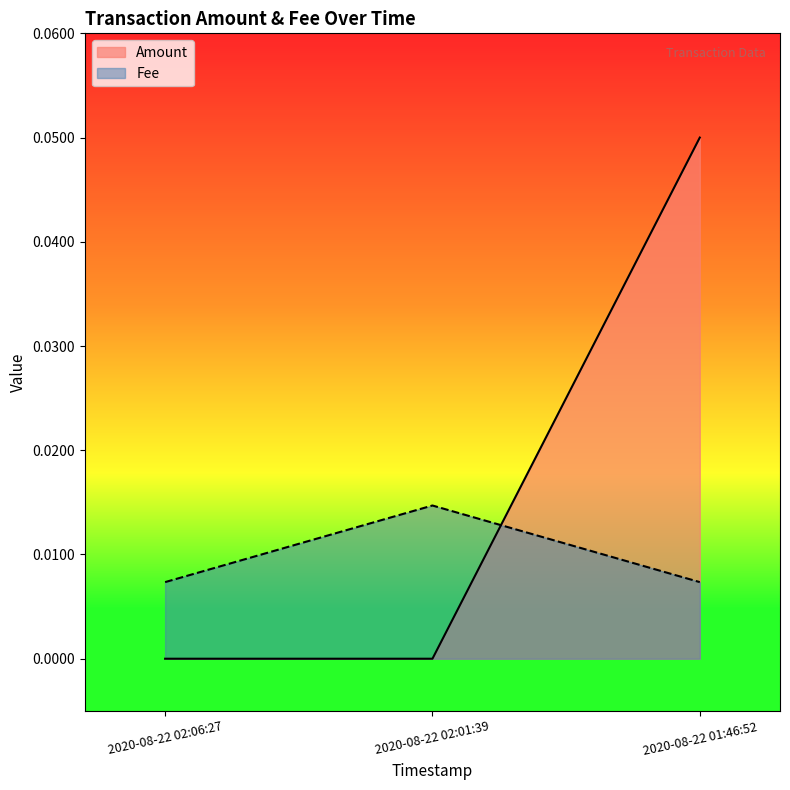

Which series has the largest total across all categories?

Amount